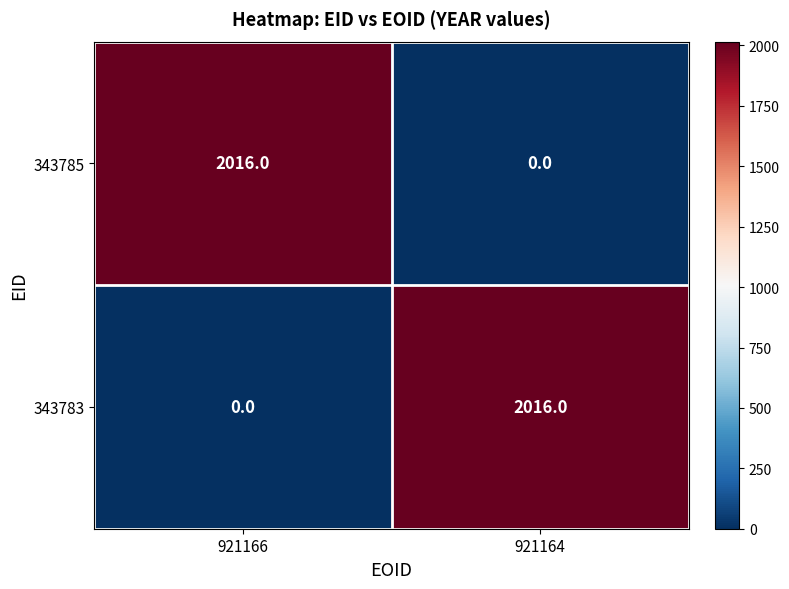

What is the maximum value for 343783?

2016